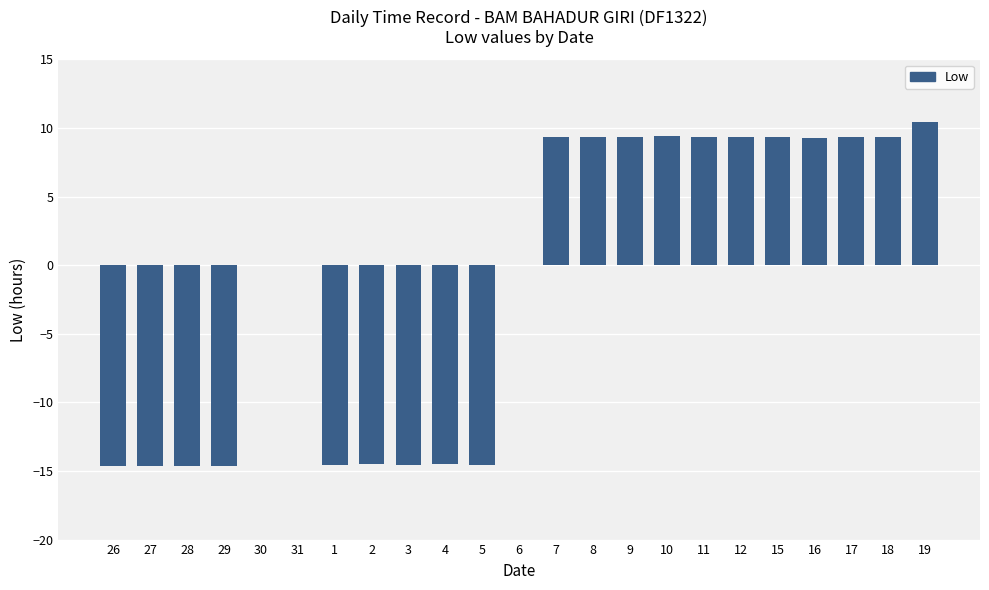

What is the sum of the values at 29 and 18?

-5.2